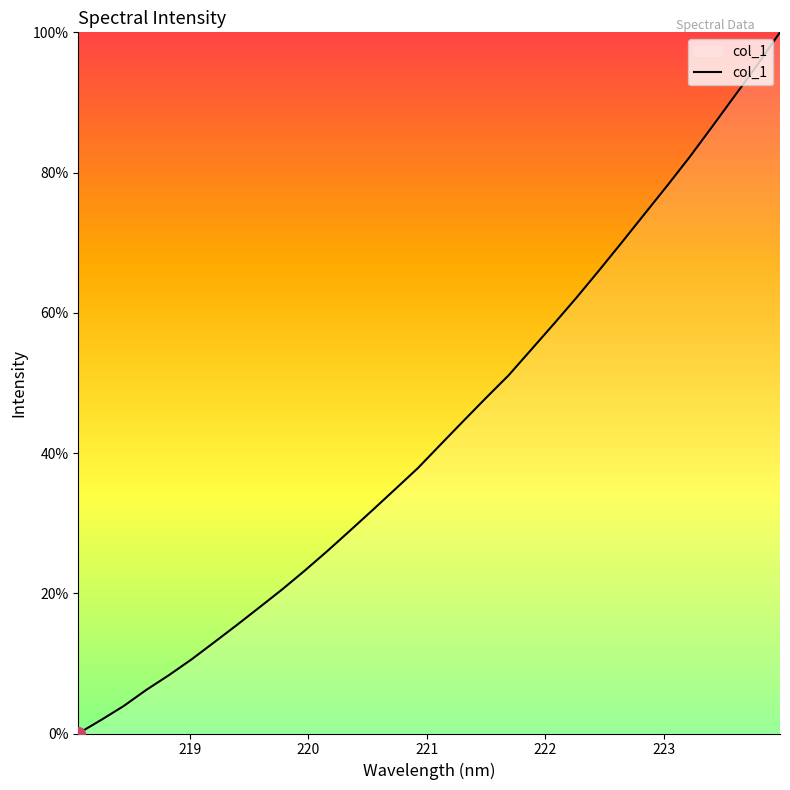

What is the difference between the maximum and minimum values?

100.0